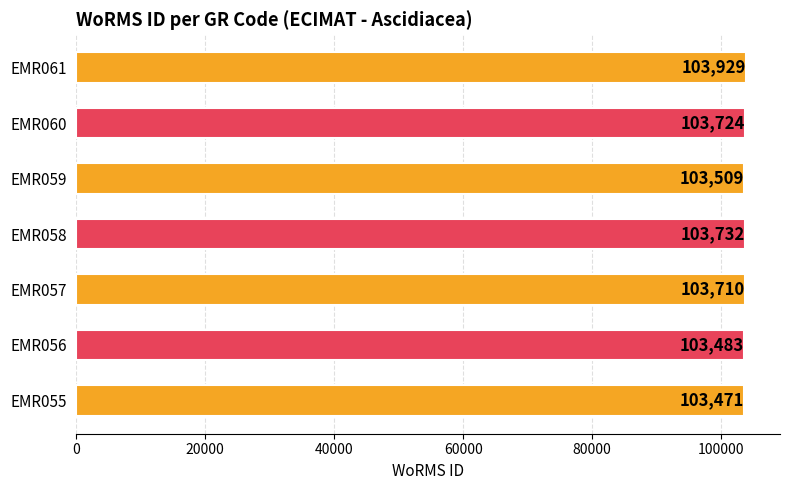

Does the chart contain any negative values?

No